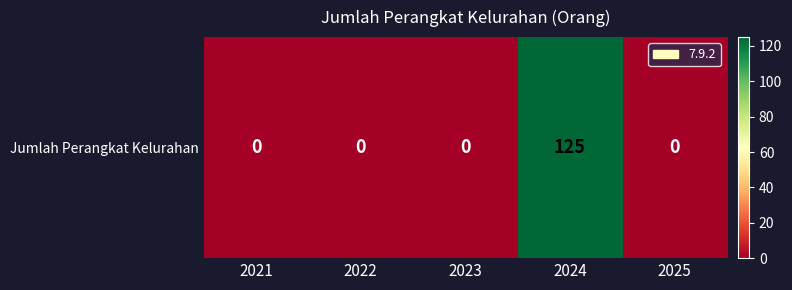

How many values exceed 0?

1